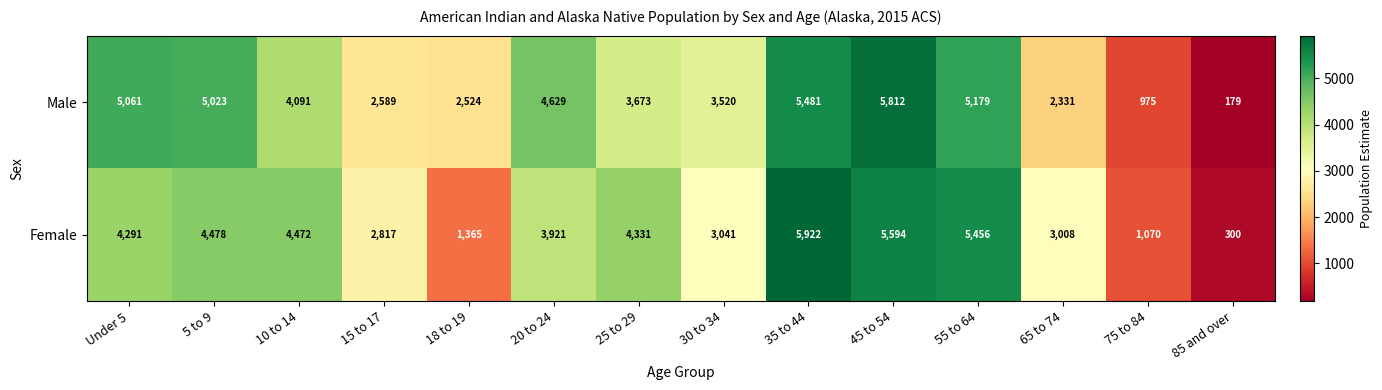

Reading right to left, list all the values displayed in this chart.

Male: 85 and over=179	75 to 84=975	65 to 74=2331	55 to 64=5179	45 to 54=5812	35 to 44=5481	30 to 34=3520	25 to 29=3673	20 to 24=4629	18 to 19=2524	15 to 17=2589	10 to 14=4091	5 to 9=5023	Under 5=5061
Female: 85 and over=300	75 to 84=1070	65 to 74=3008	55 to 64=5456	45 to 54=5594	35 to 44=5922	30 to 34=3041	25 to 29=4331	20 to 24=3921	18 to 19=1365	15 to 17=2817	10 to 14=4472	5 to 9=4478	Under 5=4291